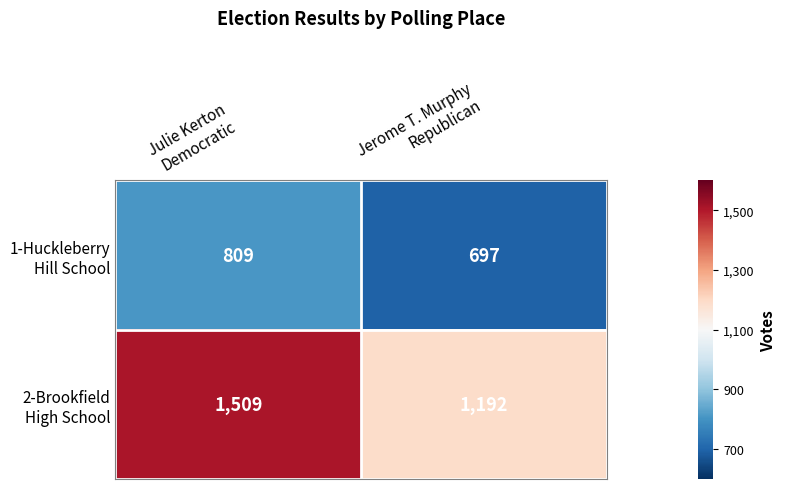

What is the maximum value shown in the chart?

1509